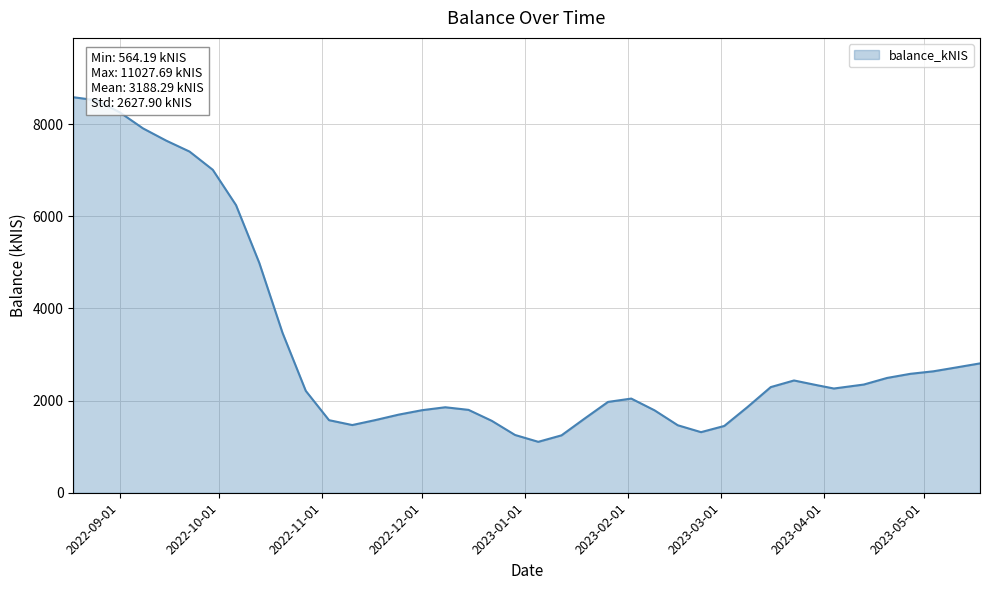

What is the greatest value displayed?

8581.1